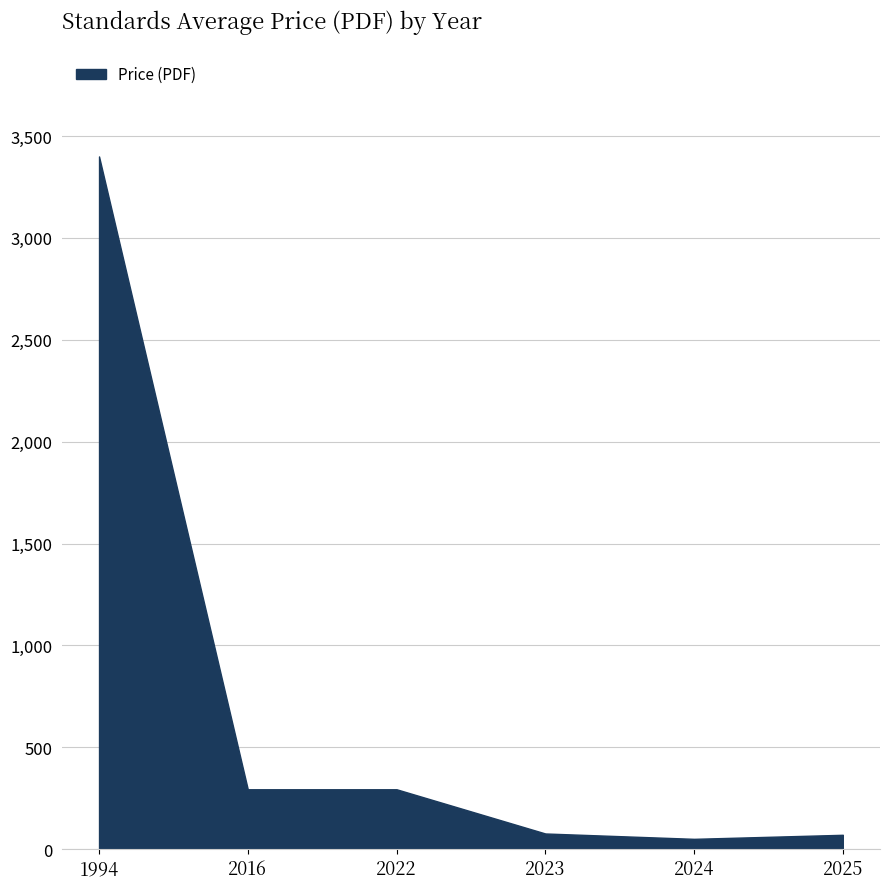

What is the sum of the values at 2016 and 1994?

3694.0